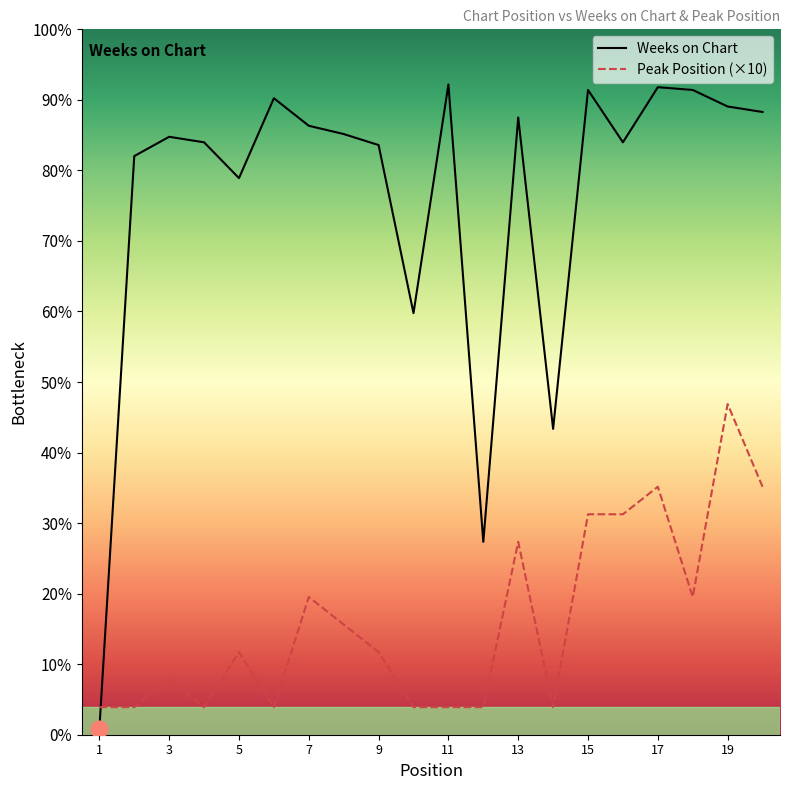

How many interior local peaks does the Peak Position (×10) series have?

6